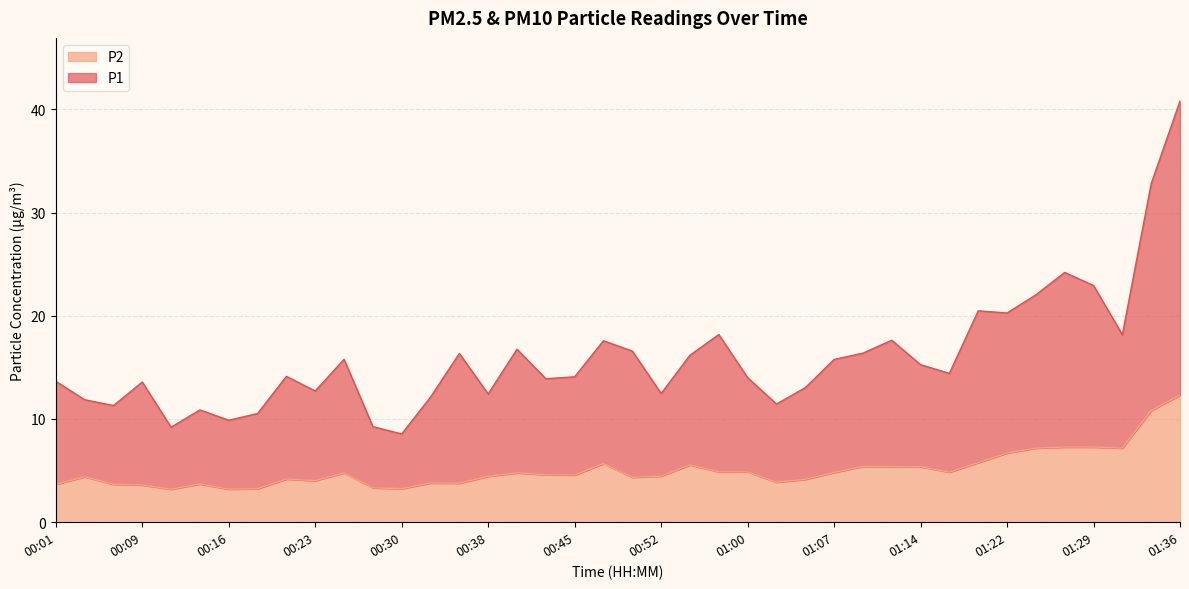

True or false: P2 has a value of 4.2 at 01:05.

True